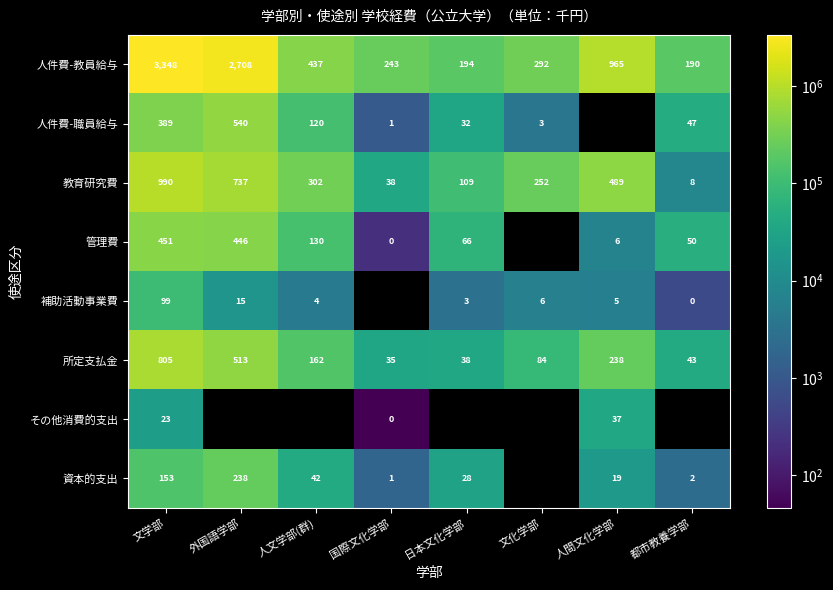

Which label corresponds to the largest value in the chart?

文学部